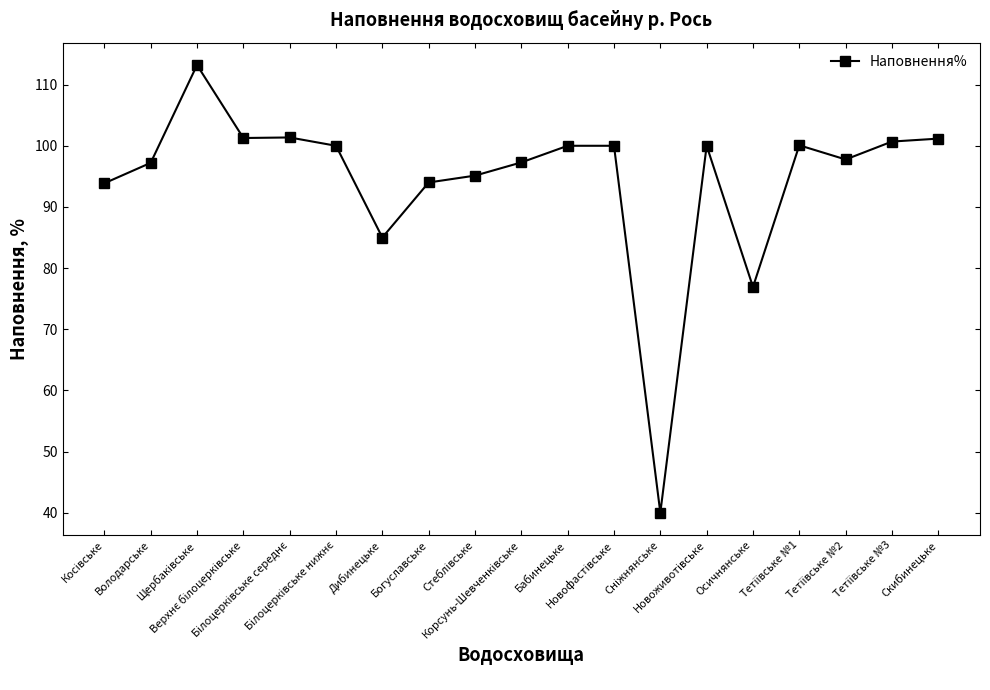

What is the average value?

94.5